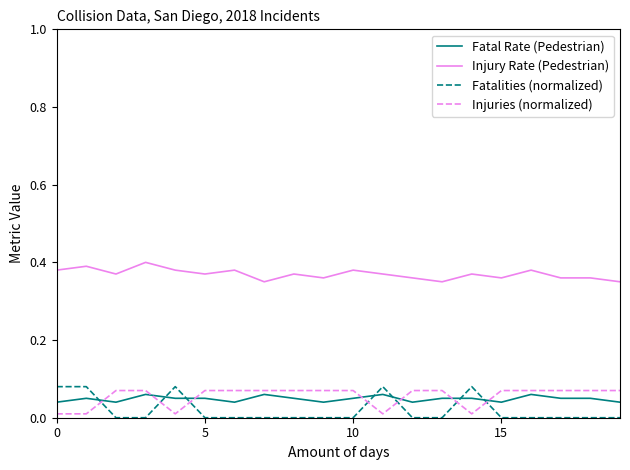

At how many categories does at least one series exceed 0?

20